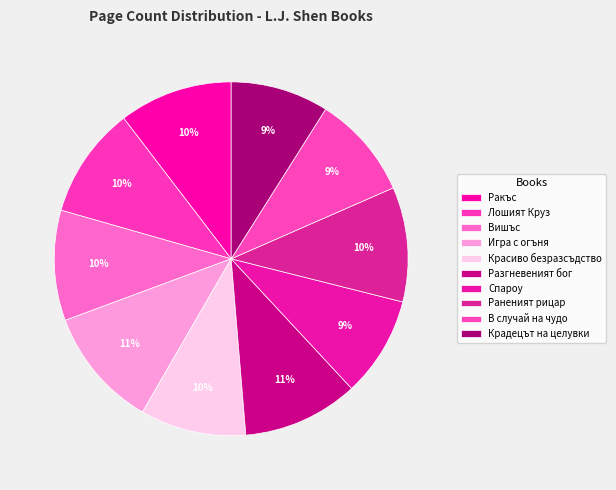

How many segments does this pie chart have?

10